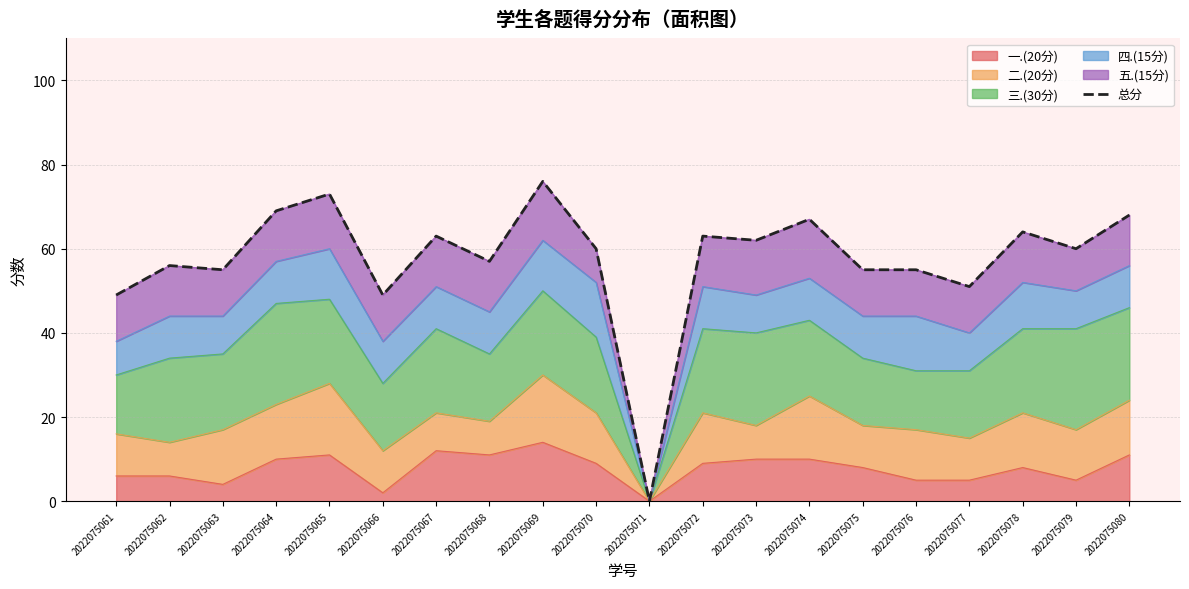

Rank the categories by value from lowest to highest.

2022075071, 2022075061, 2022075066, 2022075077, 2022075063, 2022075075, 2022075076, 2022075062, 2022075068, 2022075070, 2022075079, 2022075073, 2022075067, 2022075072, 2022075078, 2022075074, 2022075080, 2022075064, 2022075065, 2022075069